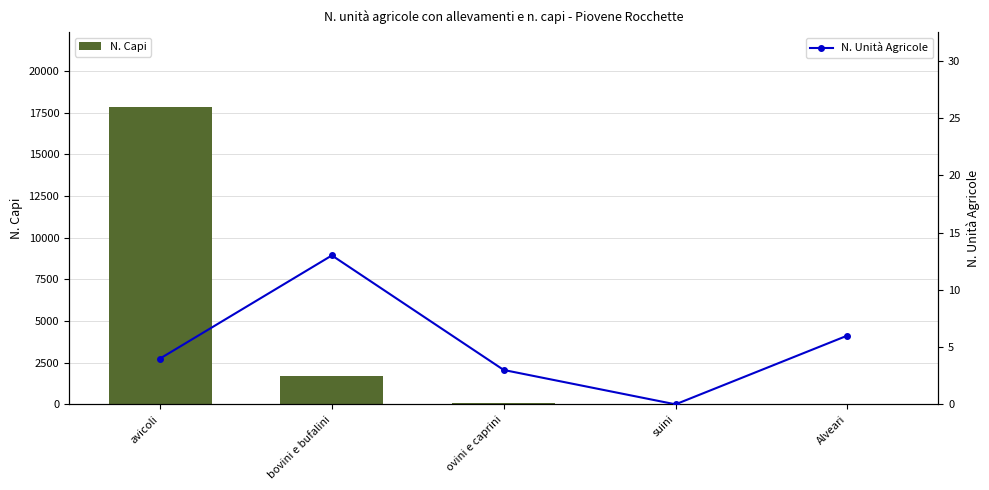

Which category has the highest value in the N. Capi series?

avicoli